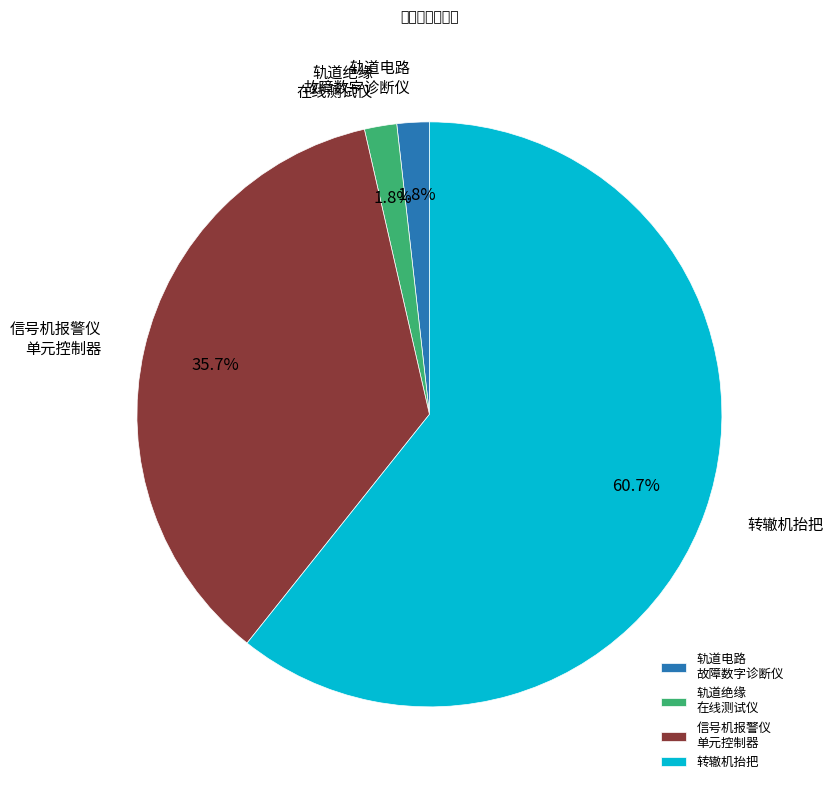

What percentage is NOT represented by 转辙机抬把?

39.3%